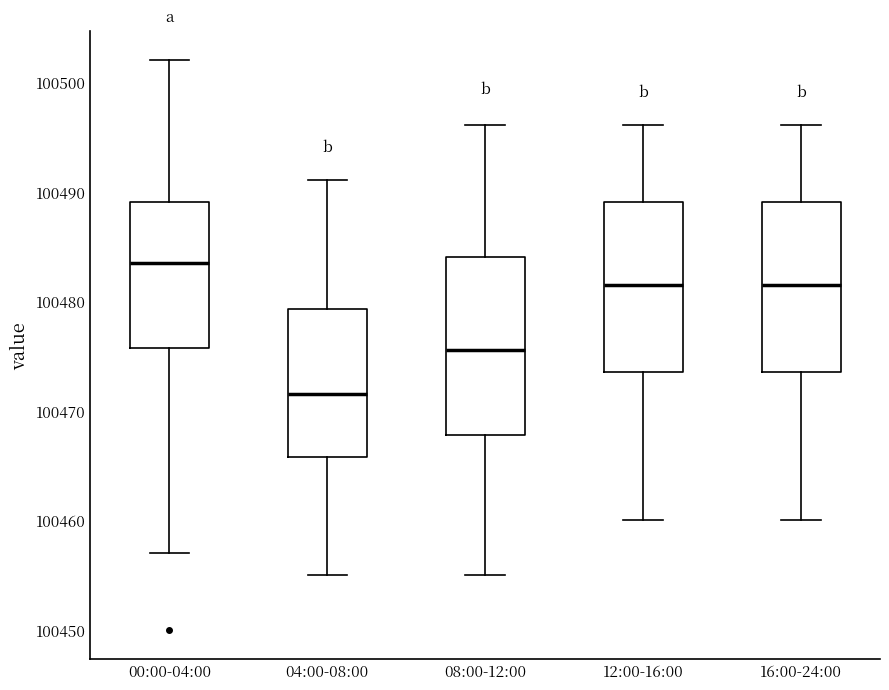

Reading left to right, transcribe this box plot: for each box, give where its median line is, the range the box spans, and where its two whiskers end, as read against the y-axis. The values are not printed on the chart, so give them approximately, as read against the axis.

00:00-04:00: median 100484, box 100476 to 100489, whiskers 100457 to 100502
04:00-08:00: median 100472, box 100466 to 100479, whiskers 100455 to 100491
08:00-12:00: median 100476, box 100468 to 100484, whiskers 100455 to 100496
12:00-16:00: median 100482, box 100474 to 100489, whiskers 100460 to 100496
16:00-24:00: median 100482, box 100474 to 100489, whiskers 100460 to 100496